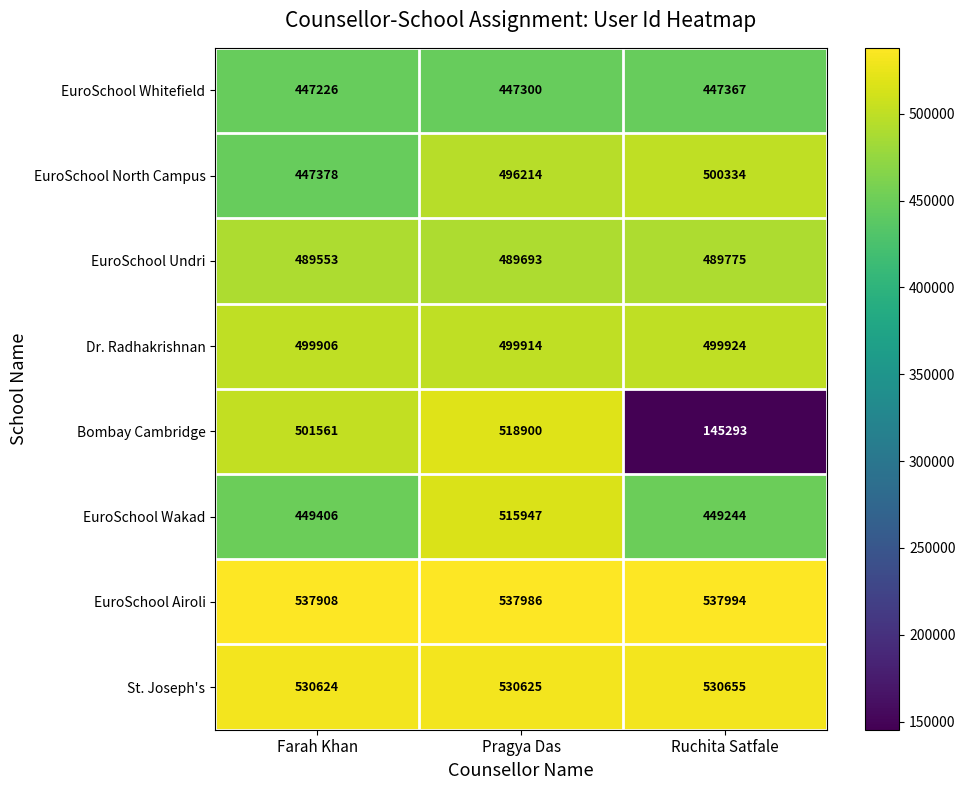

What is the greatest value displayed?

537994